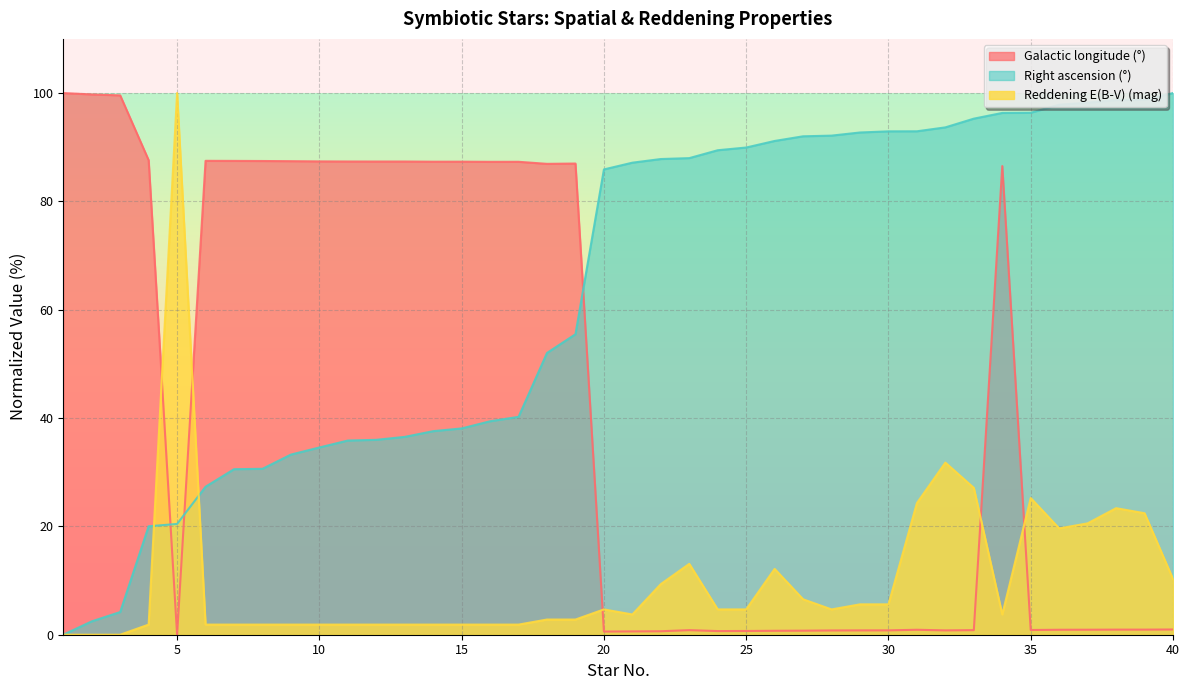

How many lines are shown in the chart?

3